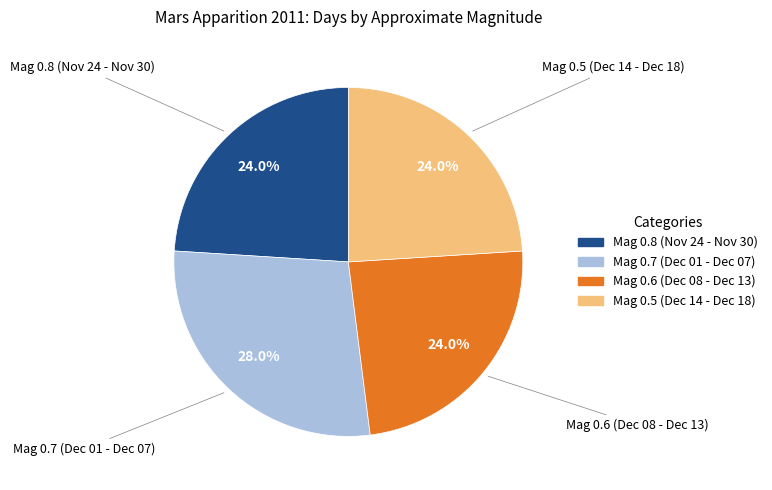

Is there a majority slice in this chart?

No